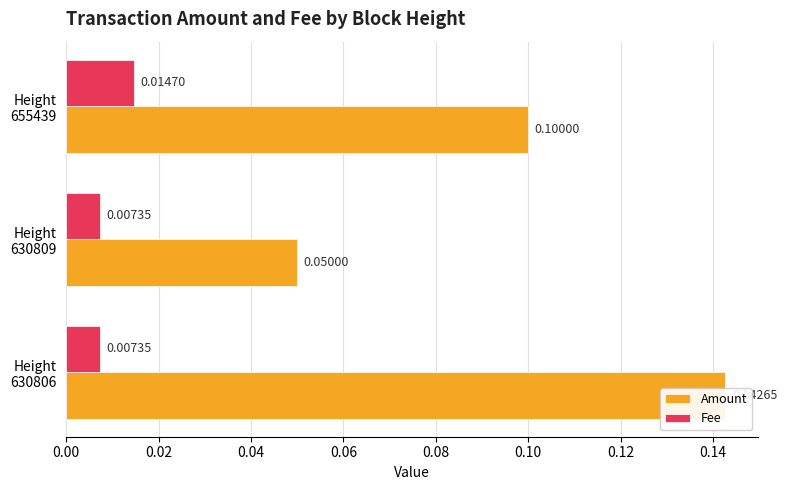

Rank the series at Height 630806 from highest to lowest value.

Amount, Fee